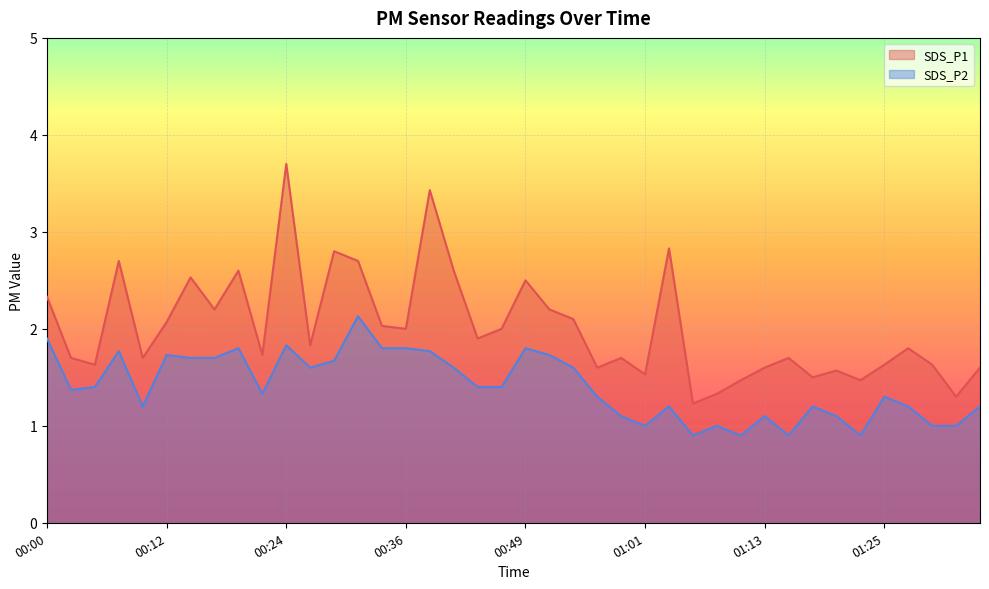

At which category is the sum across all series the highest?

00:24